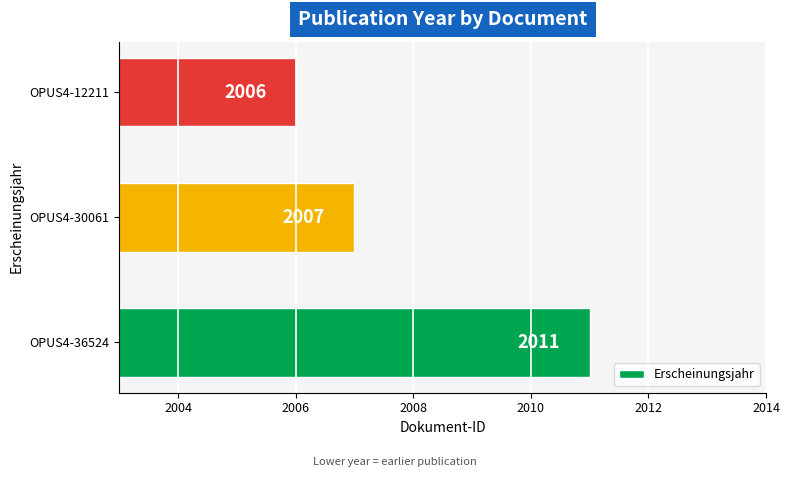

How many series are shown in this chart?

1